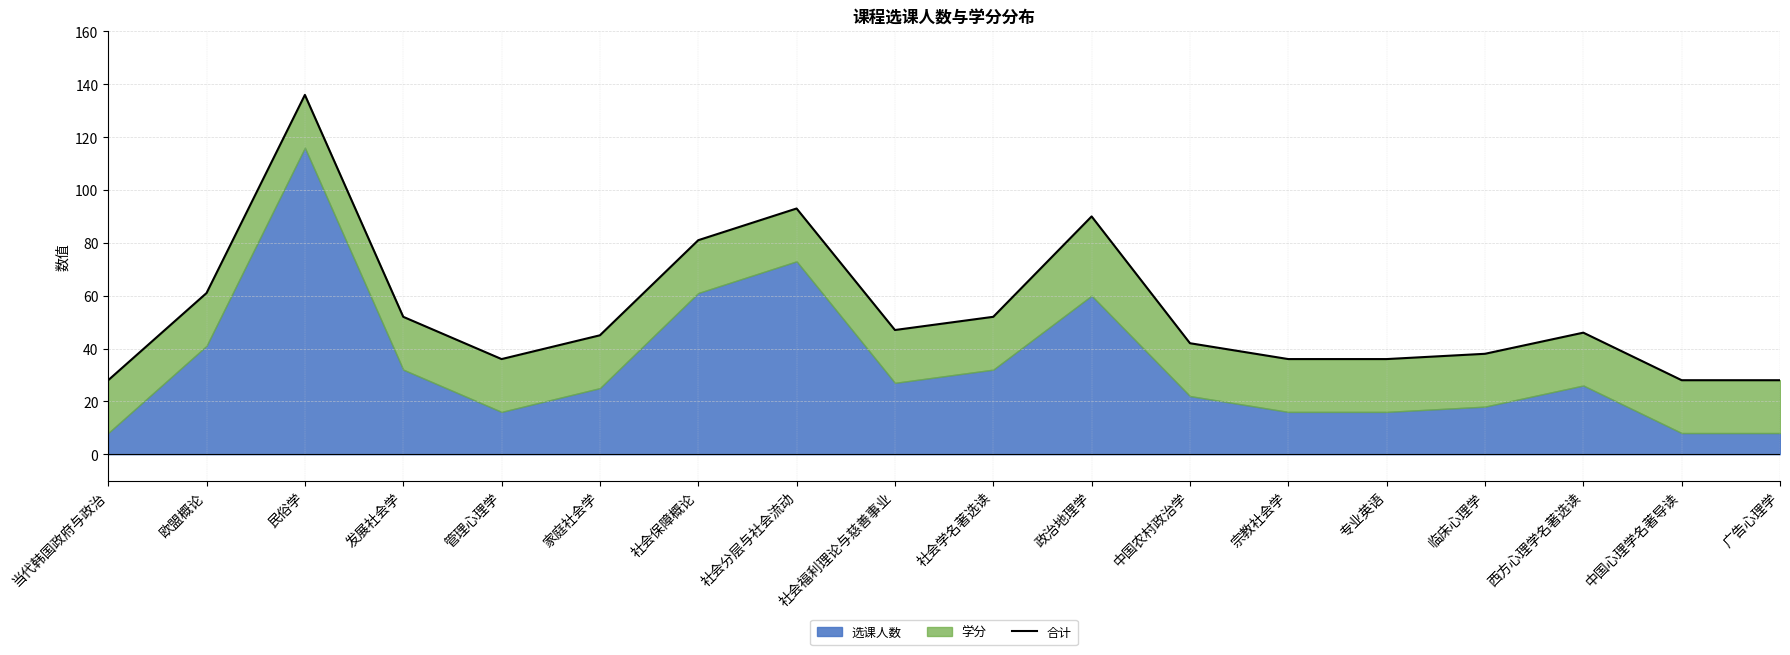

Approximately how many times larger is the value at 中国农村政治学 compared to 家庭社会学?

0.9